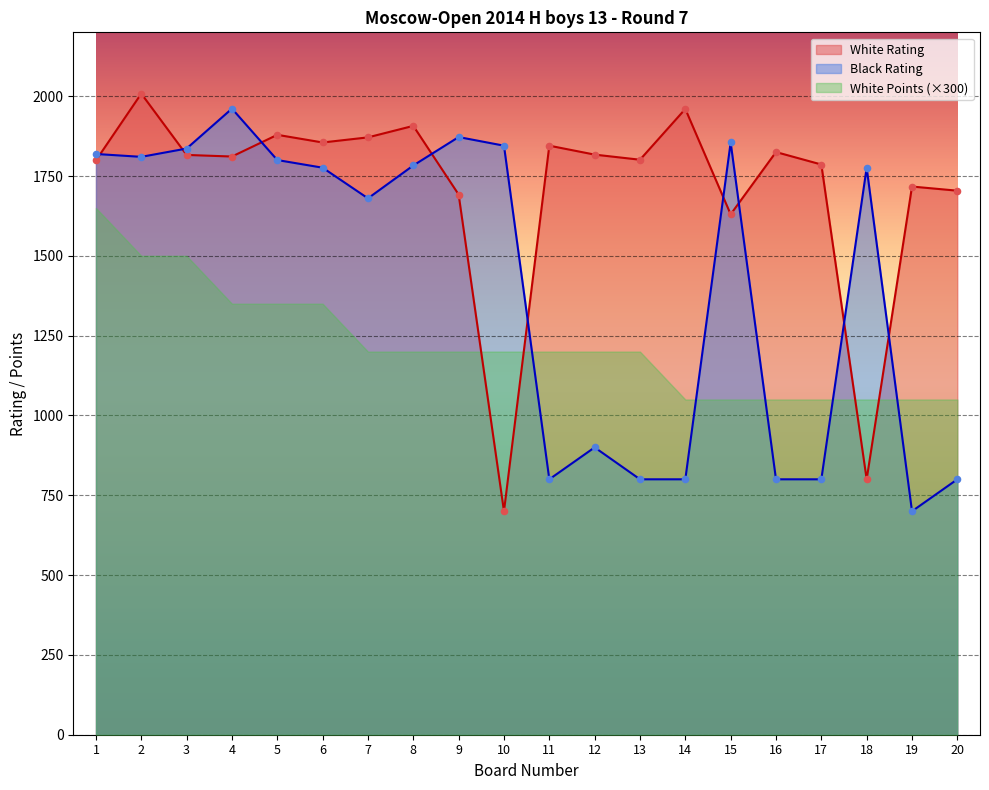

What is the lowest value of the Black Rating series?

700